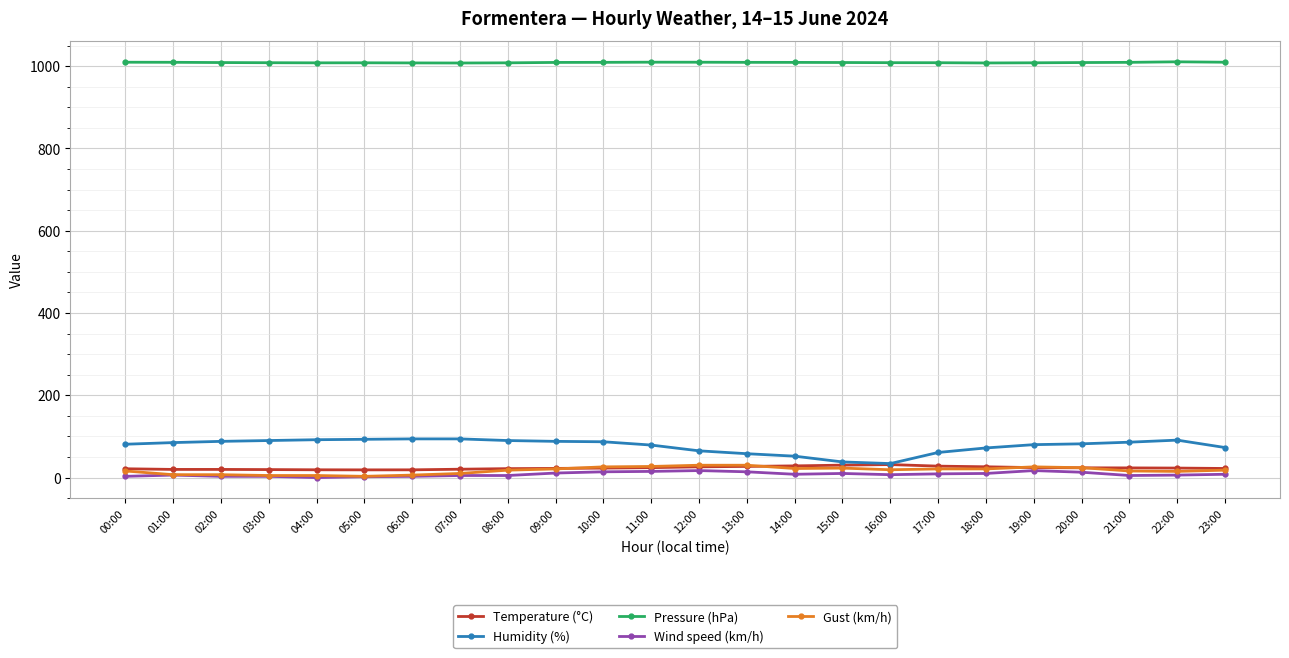

What is the difference between the second highest and second lowest values in the Pressure (hPa) series?

1.9